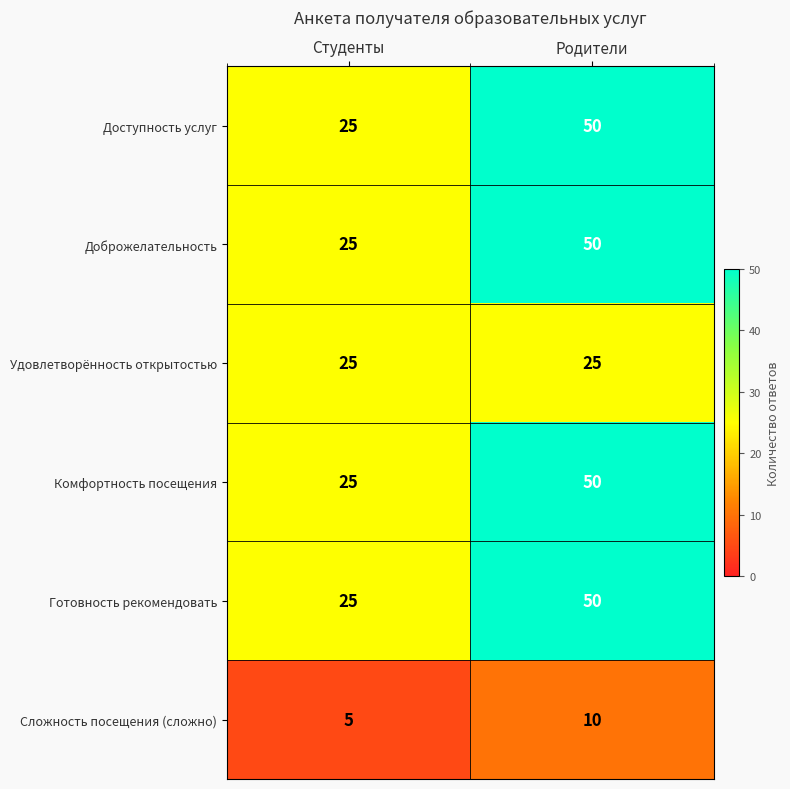

What is the difference between the highest and lowest values at Родители?

40